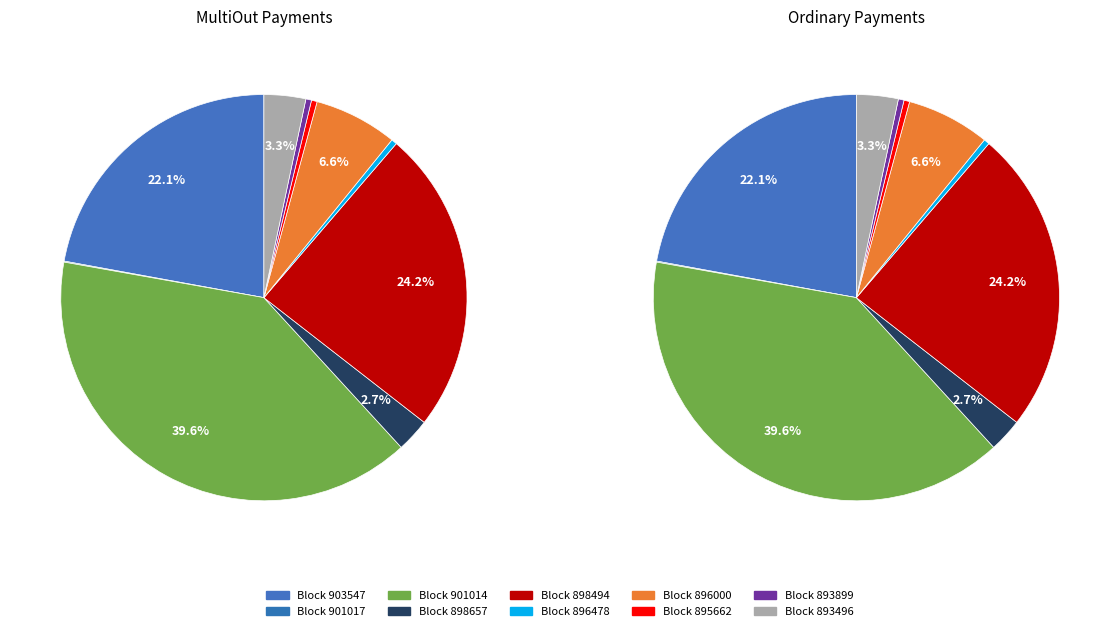

Is there any slice that represents more than half of the pie?

No